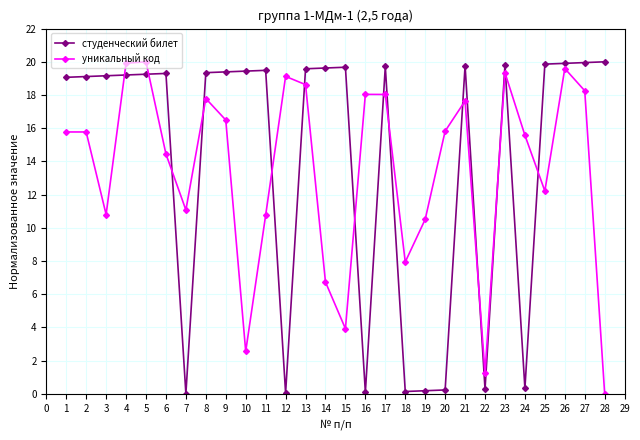

List the series in order of their overall mean, highest first.

студенческий билет, уникальный код